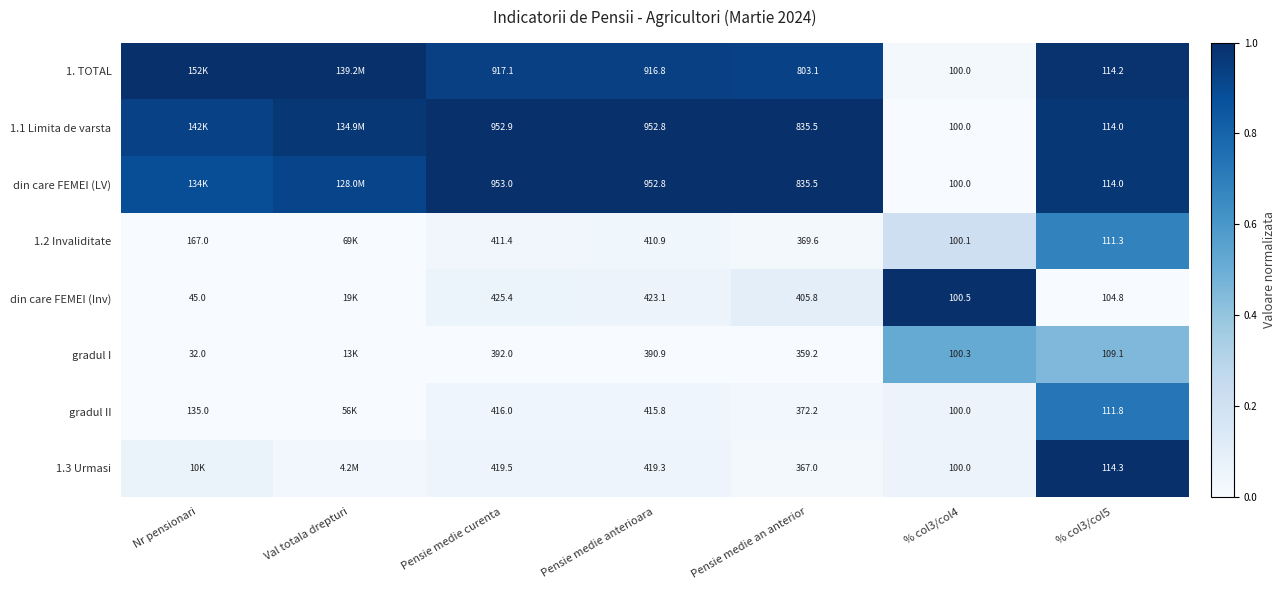

Which series changed the most between Pensie medie curenta and % col3/col4?

din care FEMEI (LV)